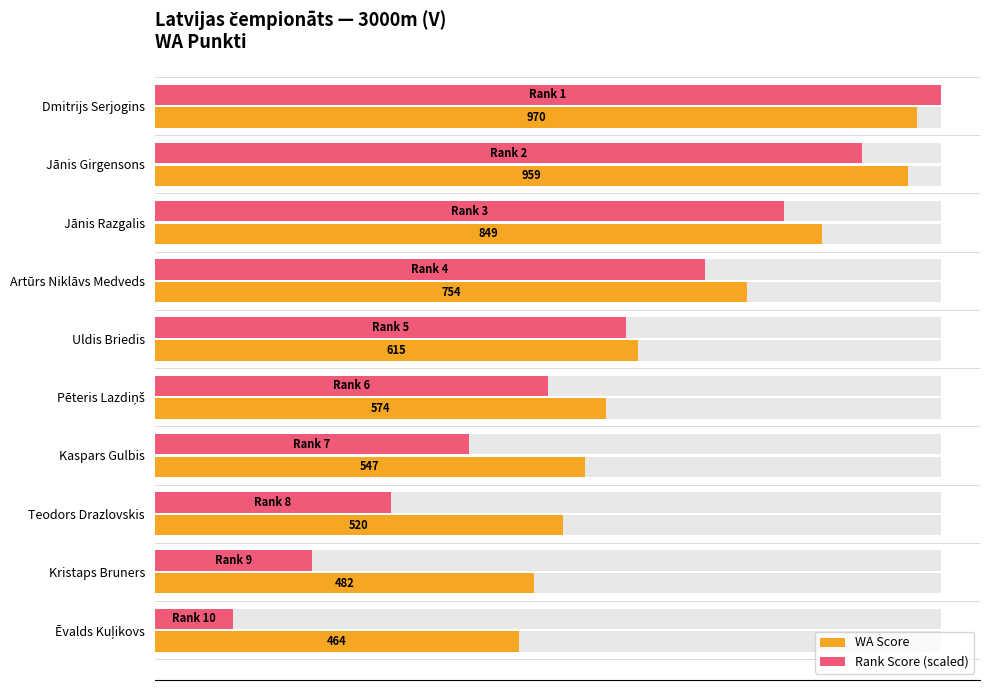

Does the chart contain stacked bars?

No